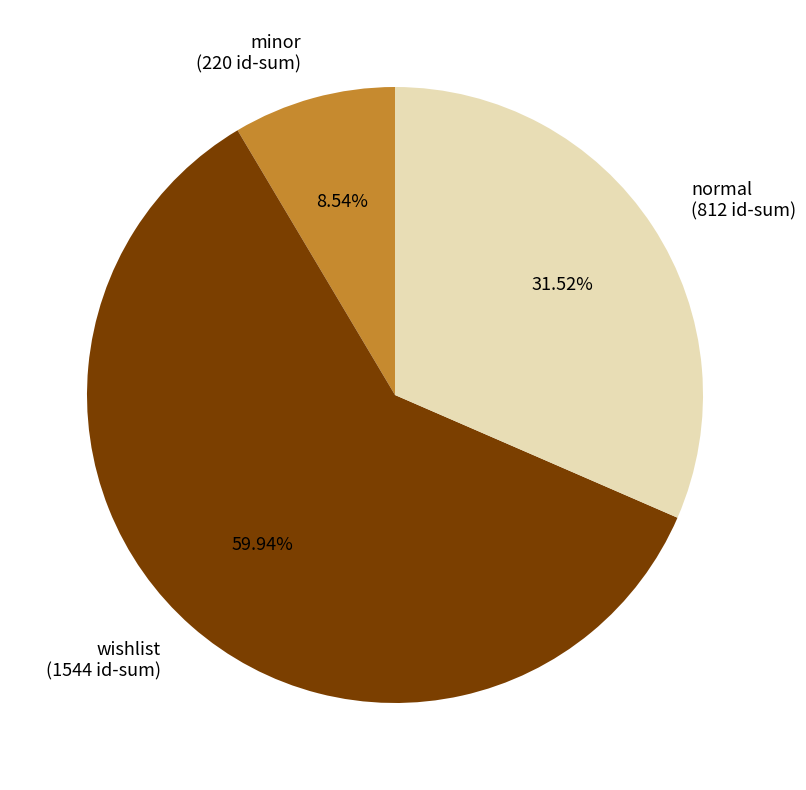

To the nearest percent, what is the average slice percentage?

33%